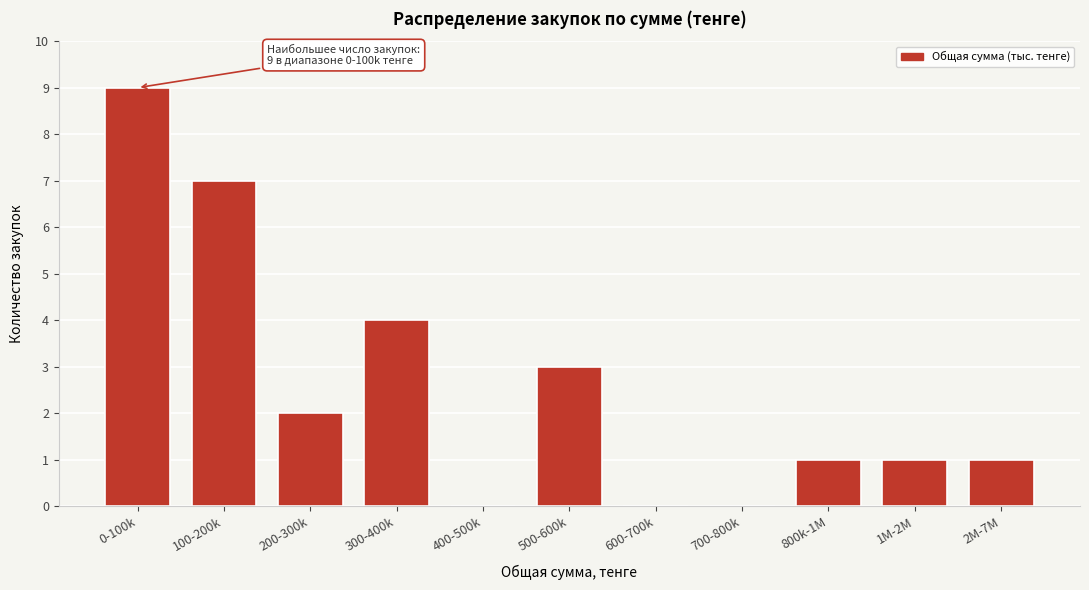

Reading right to left, what are all the values shown in this chart?

2M-7M=1	1M-2M=1	800k-1M=1	700-800k=0	600-700k=0	500-600k=3	400-500k=0	300-400k=4	200-300k=2	100-200k=7	0-100k=9